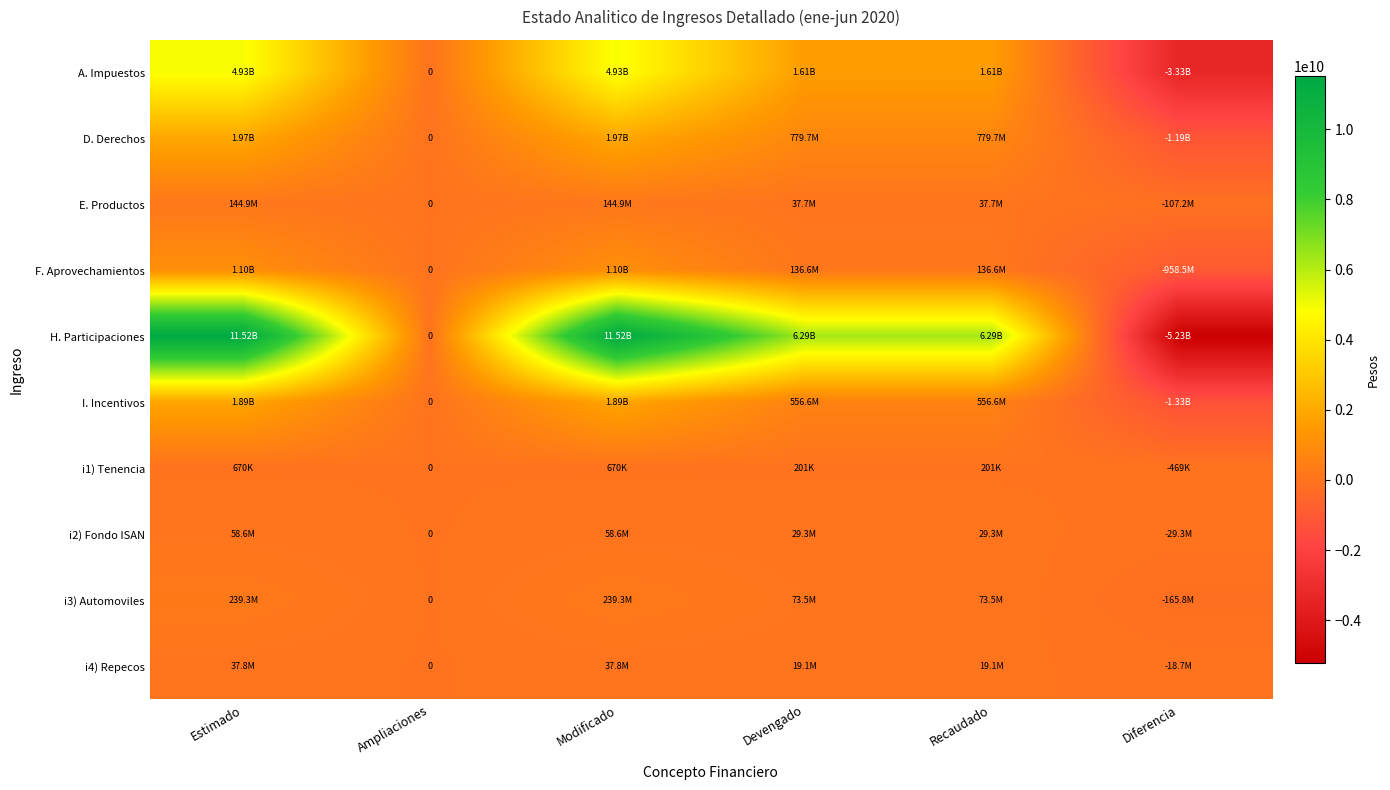

Is it true that A. Impuestos equals 0.0 at Ampliaciones?

True